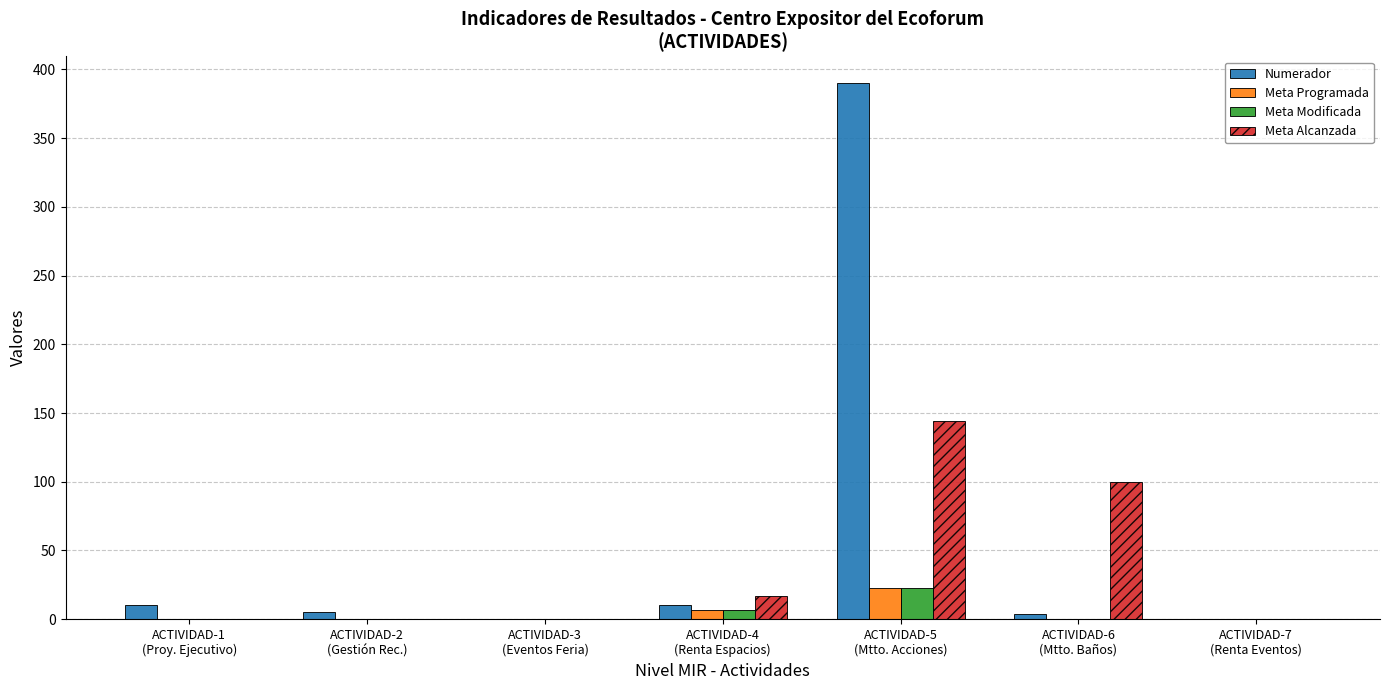

What is the total value across all series at ACTIVIDAD-2
(Gestión Rec.)?

5.0